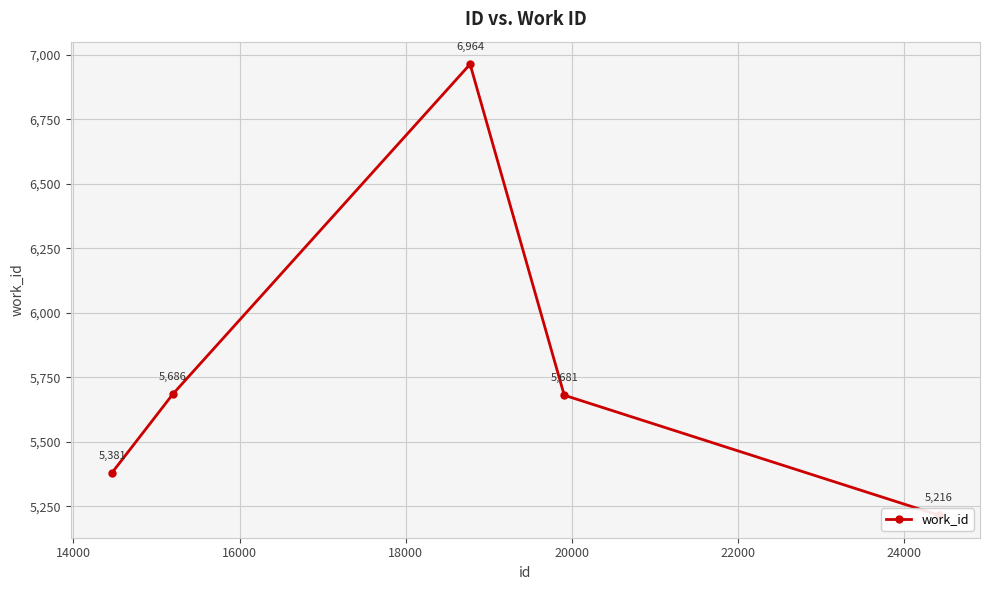

What is the ratio of the value at 16000 to the value at 12000?

1.3